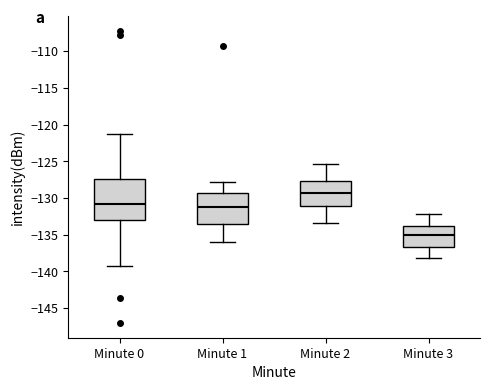

Where is the upper edge of the box for Minute 1 on the y-axis? The values are not printed on the chart, so give them approximately, as read against the axis.

-129.5